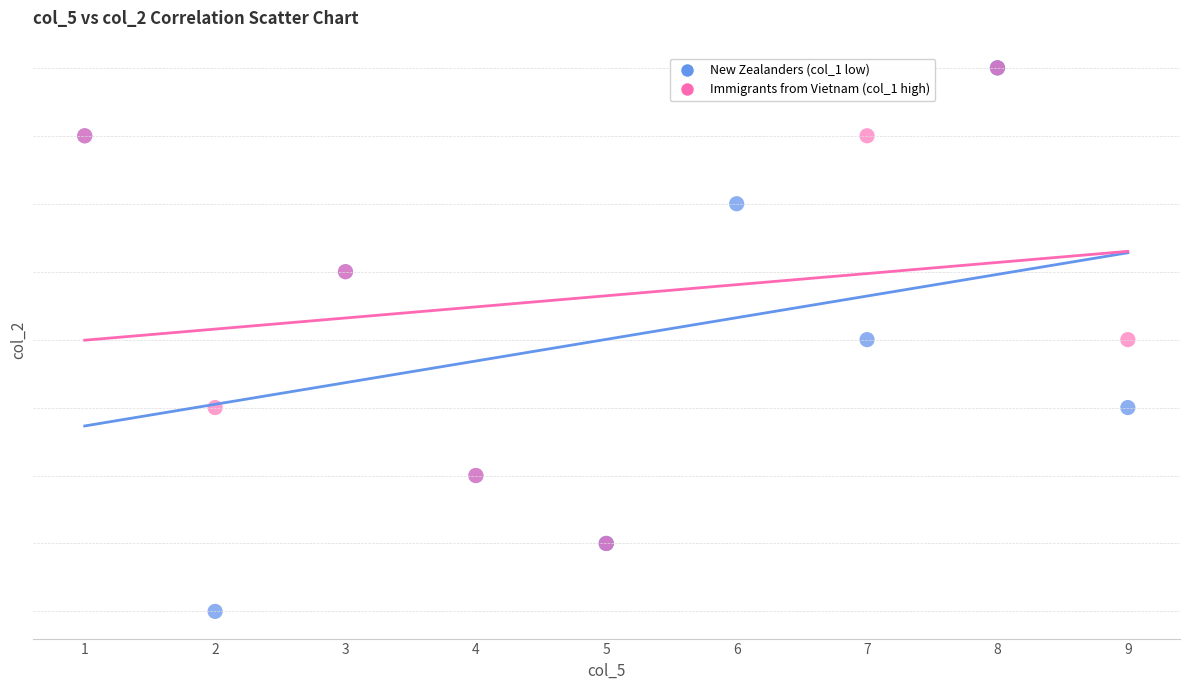

What are all the series names shown in the legend?

New Zealanders (col_1 low), Immigrants from Vietnam (col_1 high)